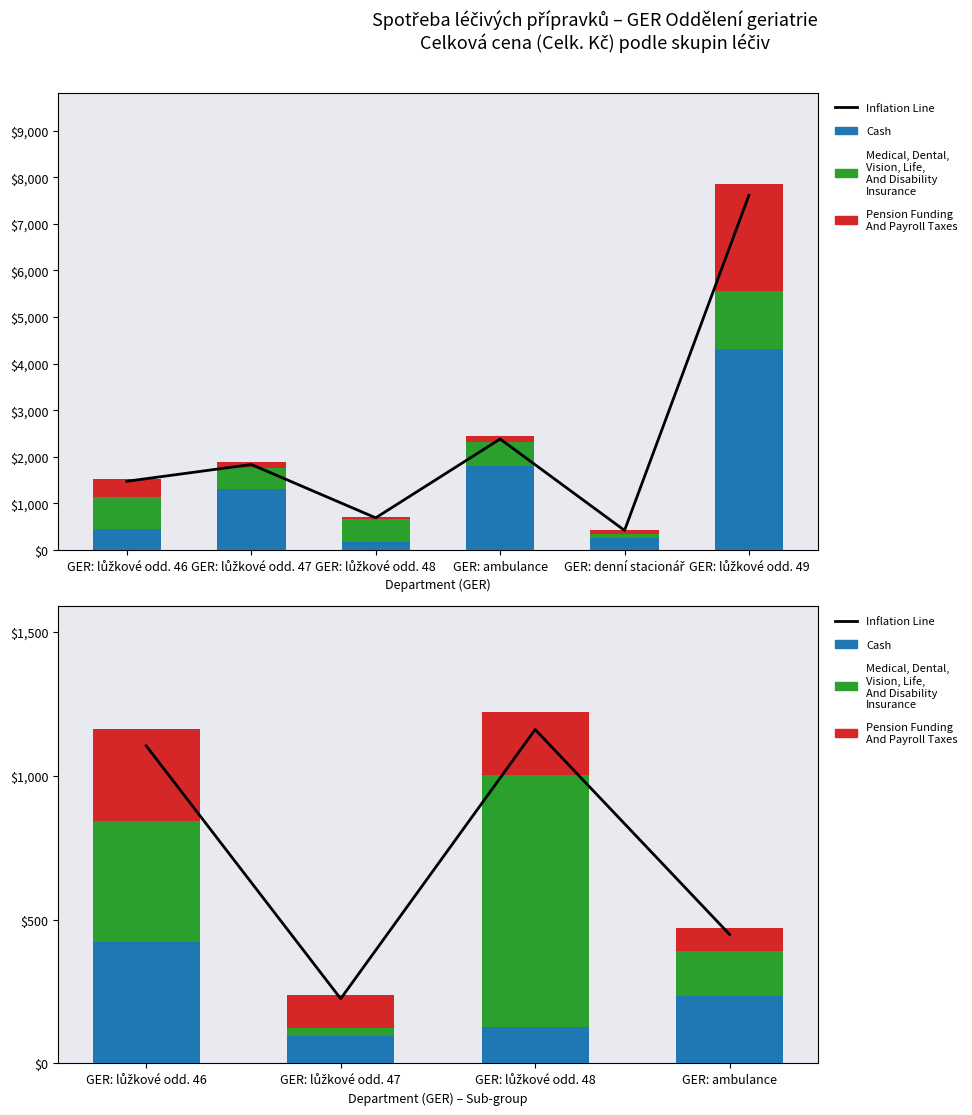

Does the chart contain any negative values?

No